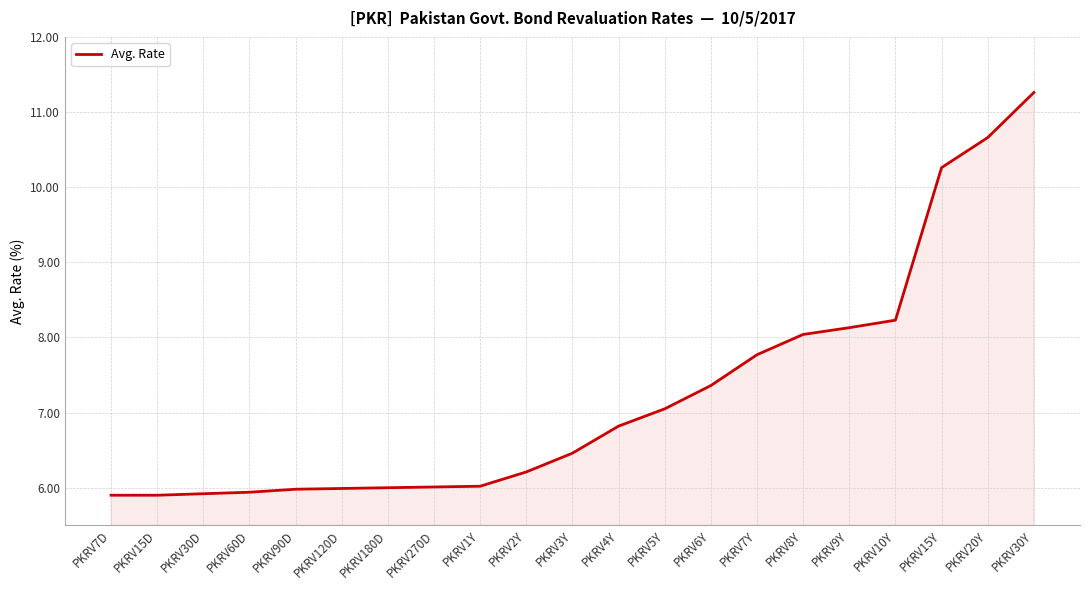

Where is the data nearest to the value 8?

PKRV8Y